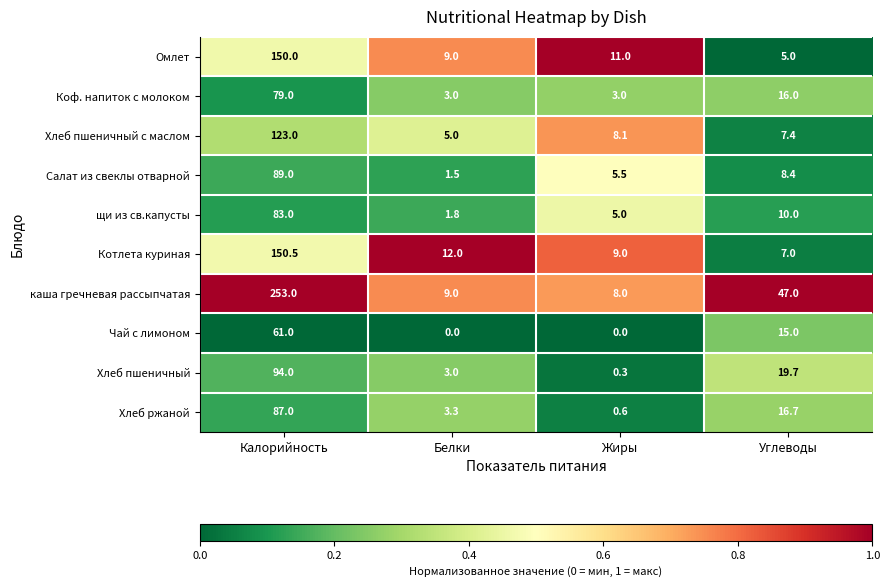

What is the sum of the Хлеб пшеничный values at Углеводы and Жиры?

20.0